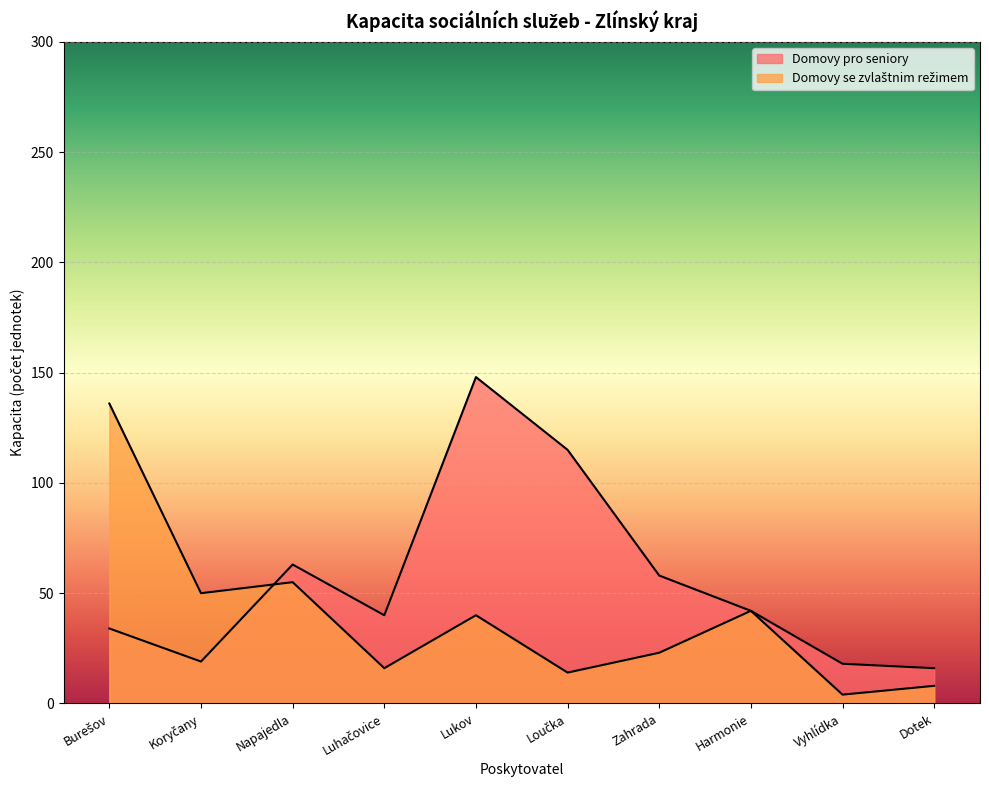

Between Luhačovice and Koryčany, which is larger?

Luhačovice